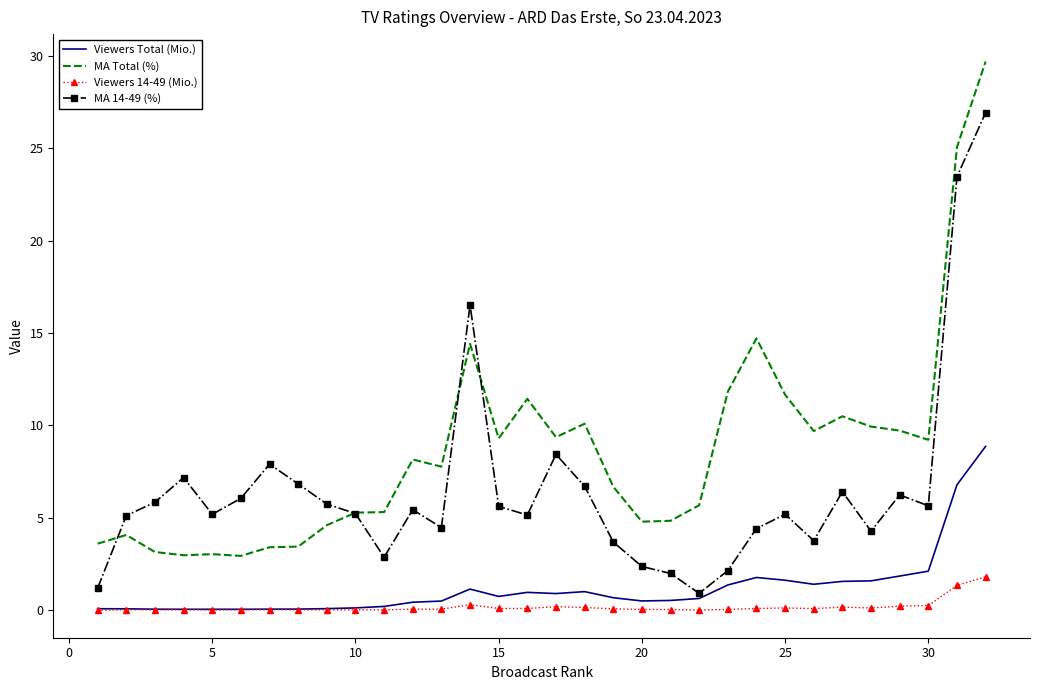

True or false: MA Total (%) and Viewers 14-49 (Mio.) cross at least once.

False